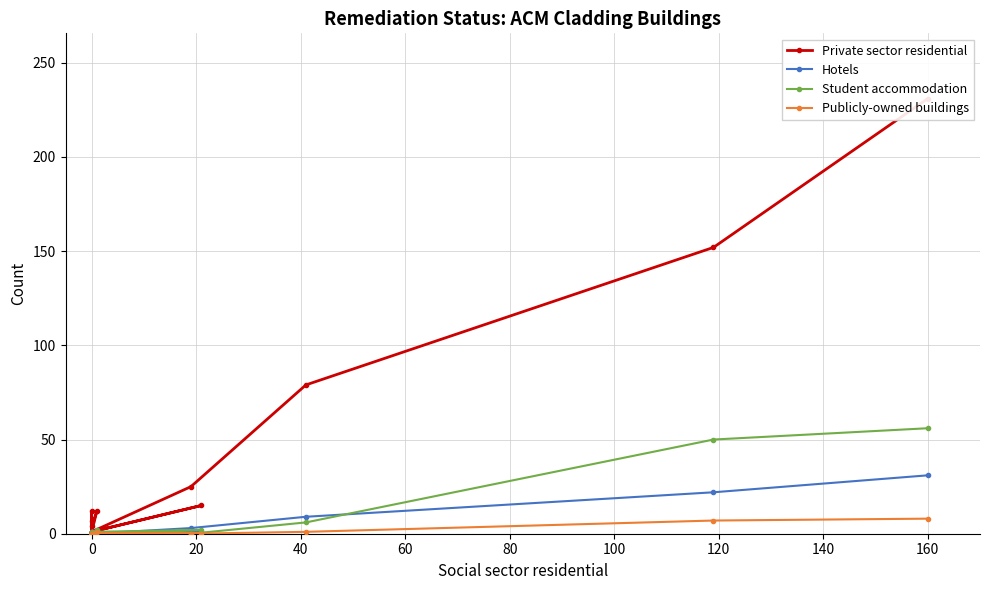

Reading left to right, extract all data points from this chart.

Private sector residential: 231	152	79	25	1	15	1	12	4	12	1	7	0	1	0	0
Hotels: 31	22	9	3	0	1	0	2	1	0	0	1	1	0	0	0
Student accommodation: 56	50	6	0	1	2	0	2	0	1	0	0	0	0	0	0
Publicly-owned buildings: 8	7	1	0	0	0	0	1	0	0	0	0	0	0	0	0